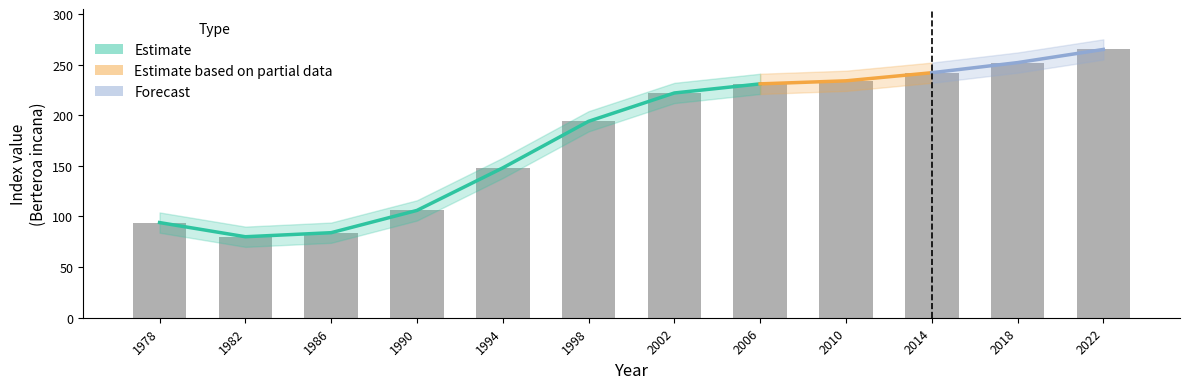

Approximately how many times larger is the value at 1994 compared to 1986?

1.8